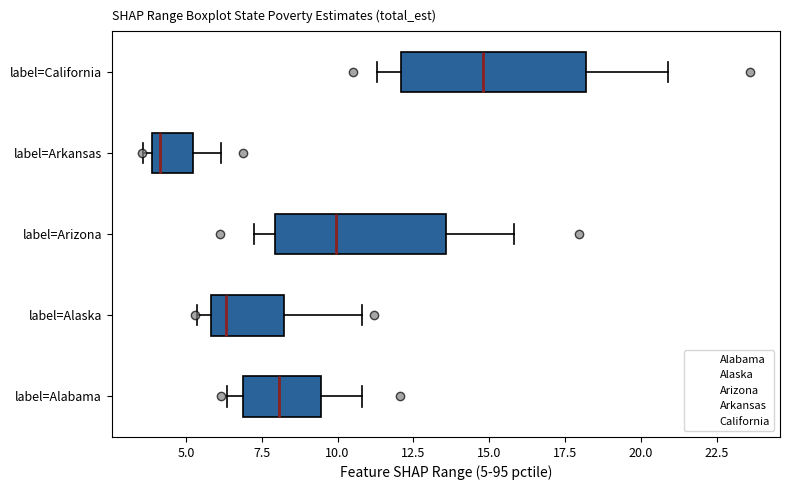

Which box has the furthest to the left median line?

label=Arkansas